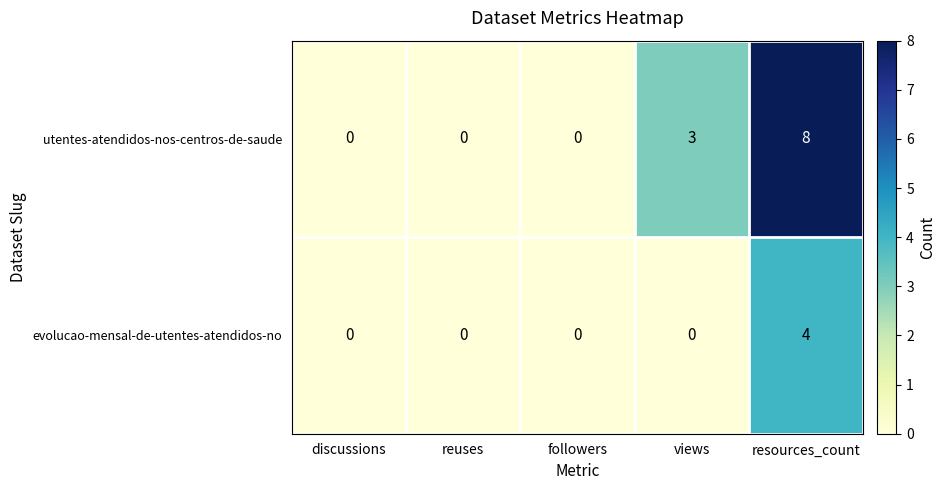

Between views and resources_count, which series saw the biggest shift?

utentes-atendidos-nos-centros-de-saude